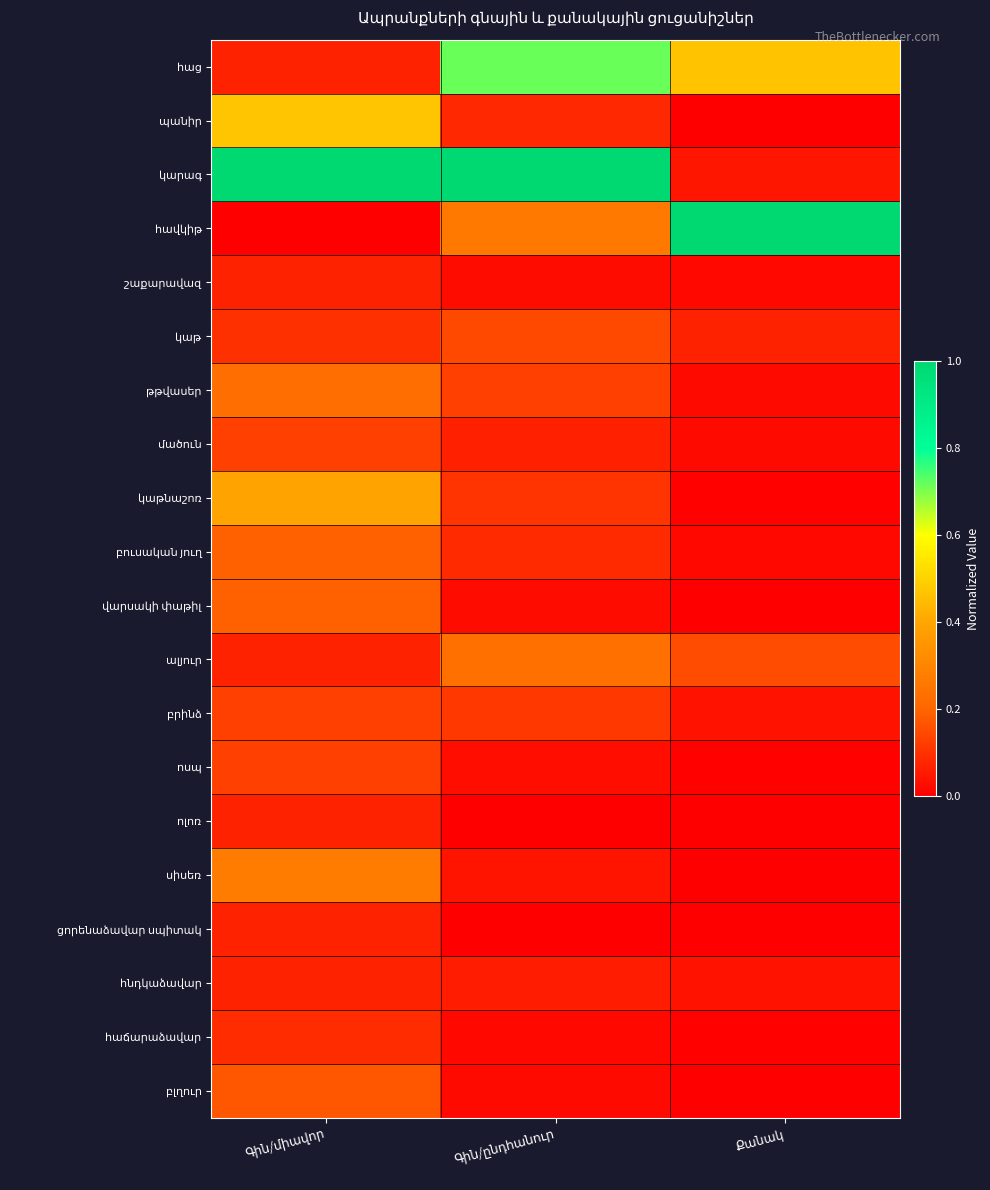

The կաթնաշոռ series shows 0.0 at Քանակ. True or false?

True